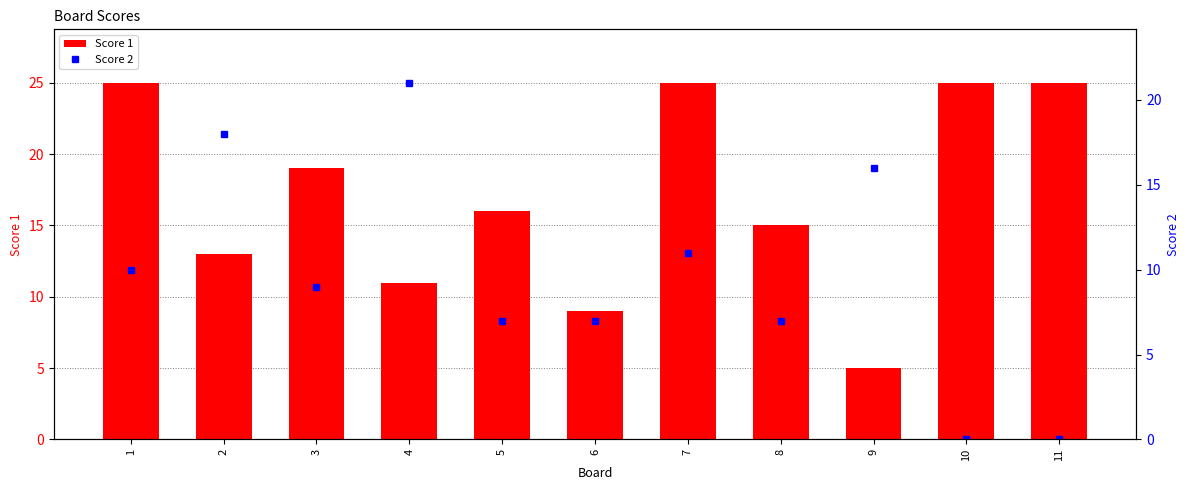

At which label does Score 2 first exceed 9?

1